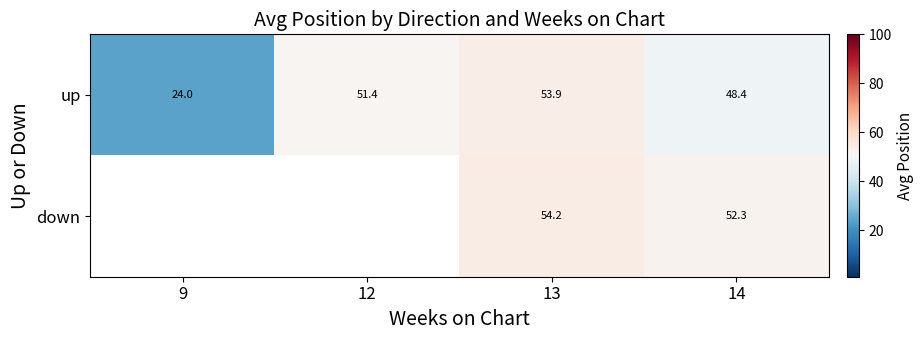

What is the difference between the up values at 12 and 9?

27.4